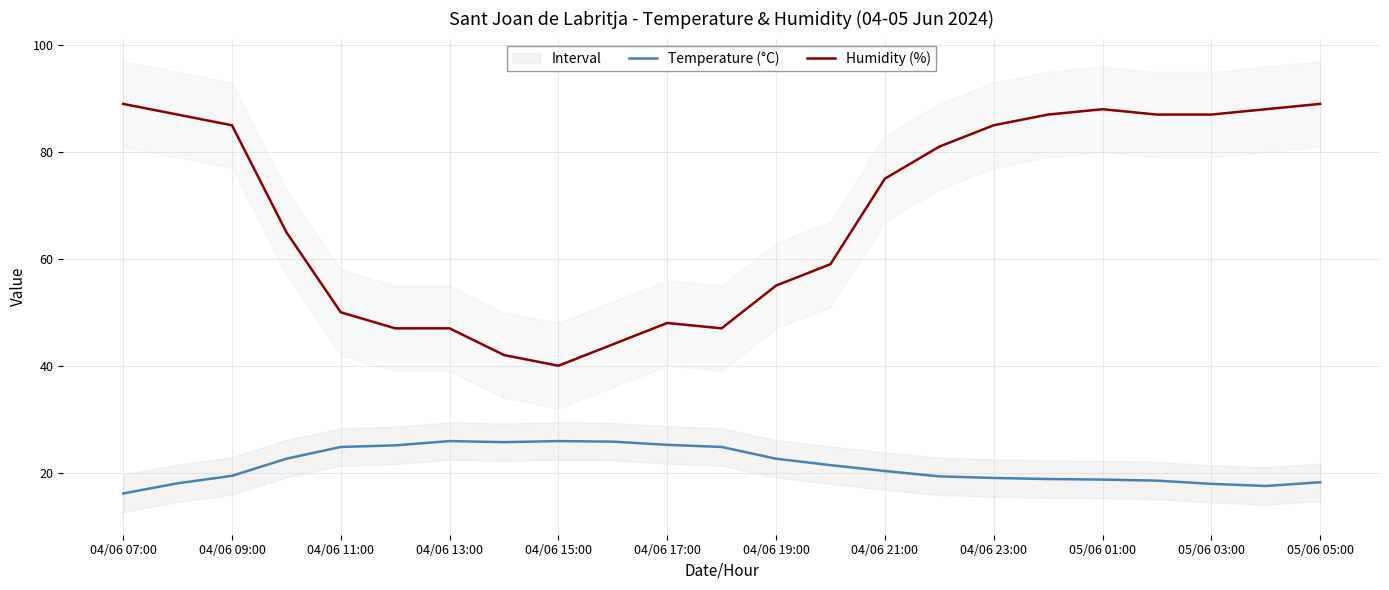

Rank the series by their average value, from highest to lowest.

Humidity (%), Temperature (°C)